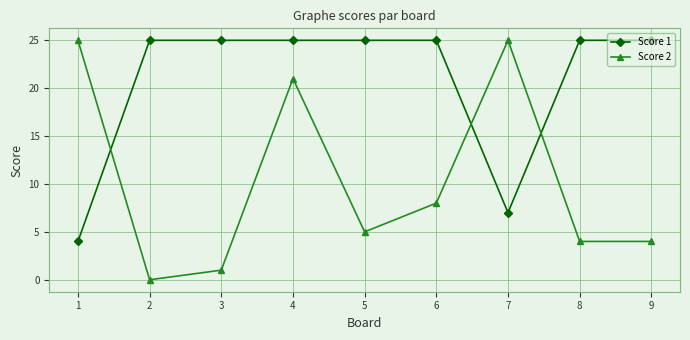

Does the chart display data point markers on the line(s)?

Yes